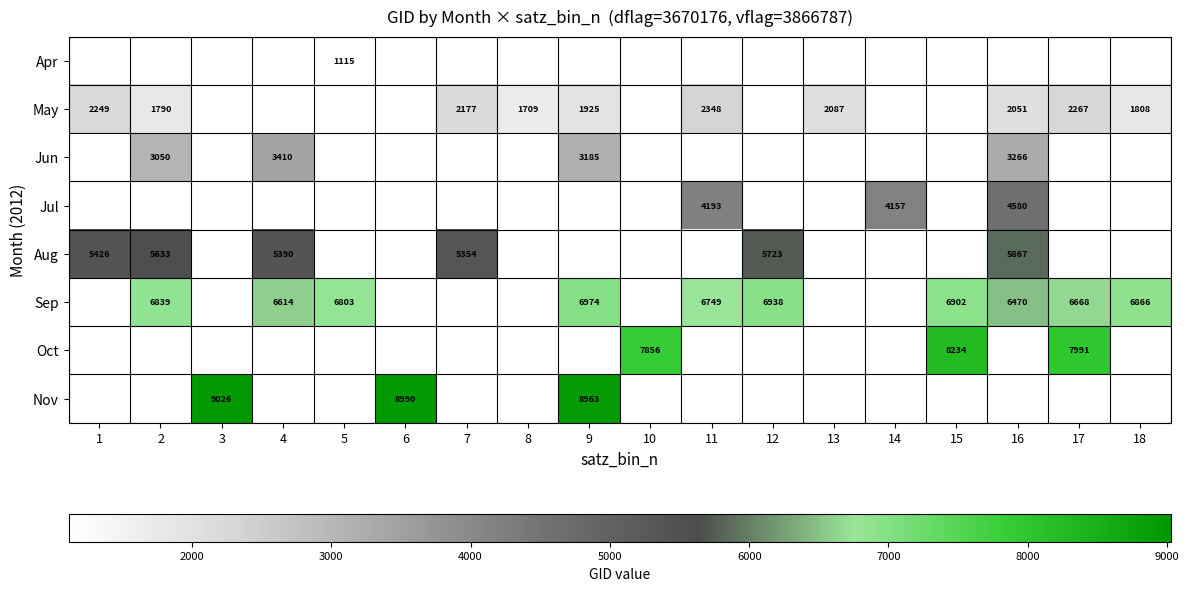

The May series shows 2051 at 16. True or false?

True